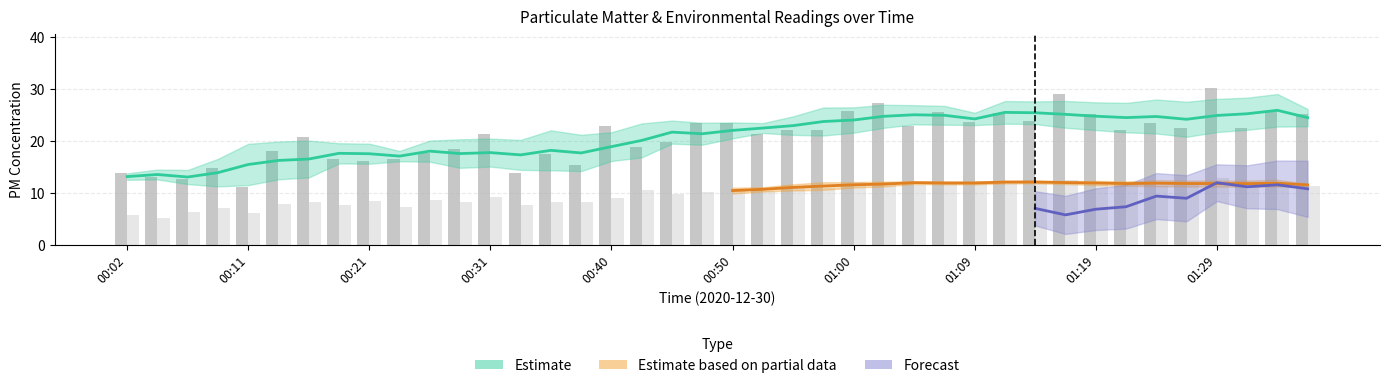

What is the maximum value shown in the chart?

30.1